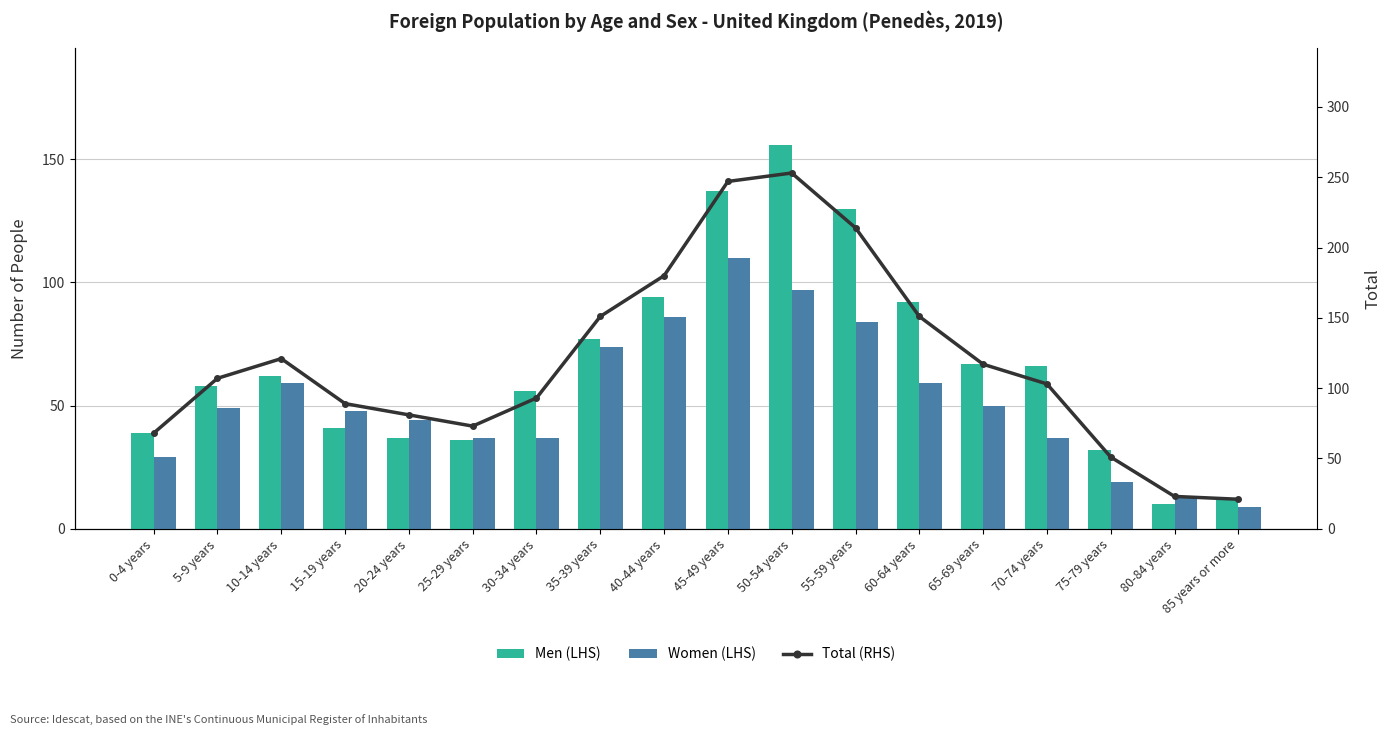

List the series in order of their overall mean, highest first.

Total, Men, Women